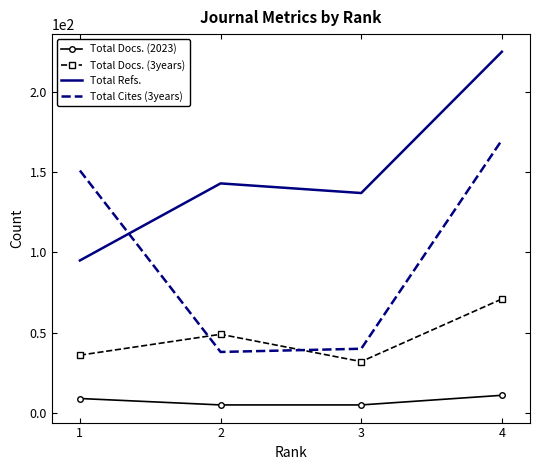

What is the average value of the Total Docs. (3years) series?

47